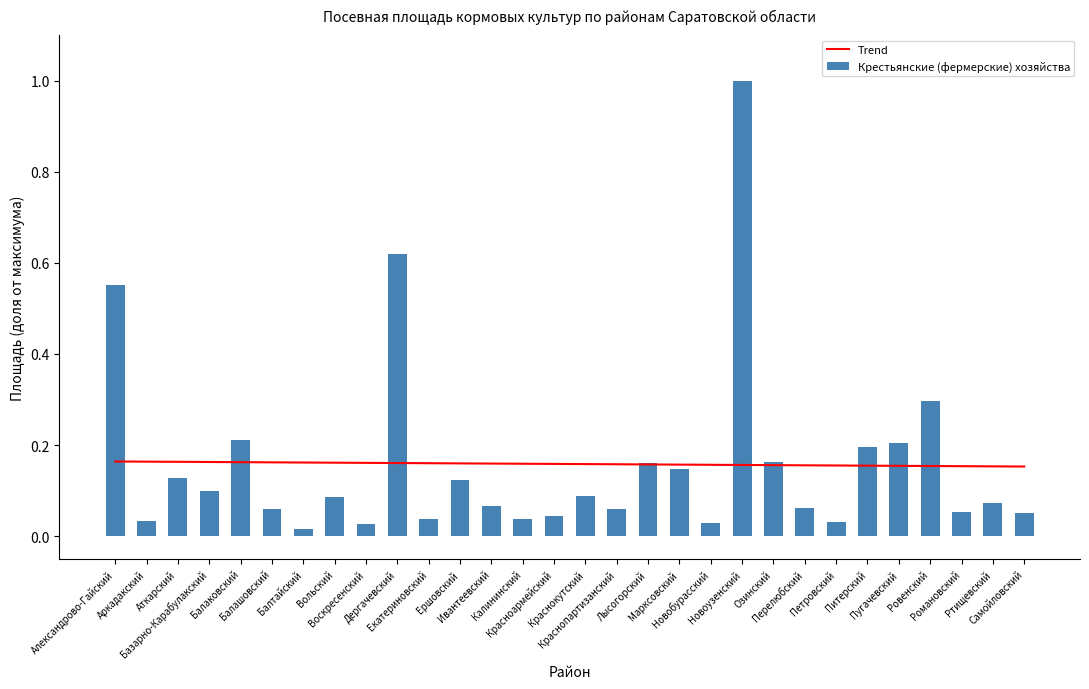

Is the value of Крестьянские (фермерские) хозяйства at Краснопартизанский greater than the value of Trend at Екатериновский?

No